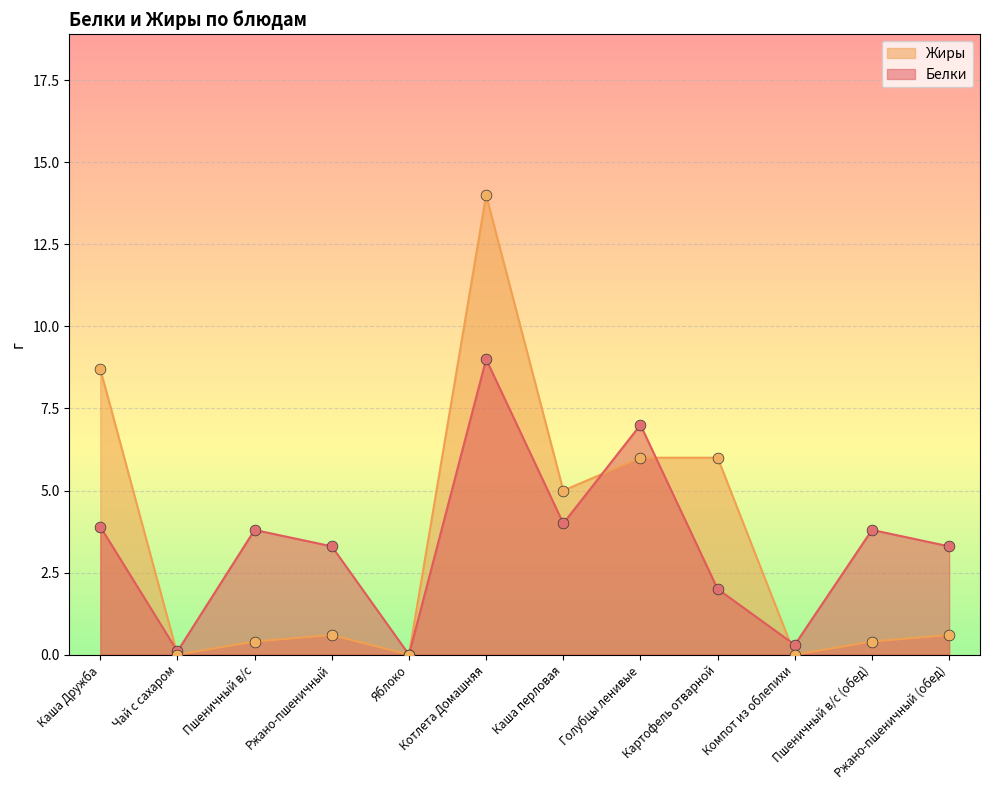

Which series has the largest total across all categories?

Жиры